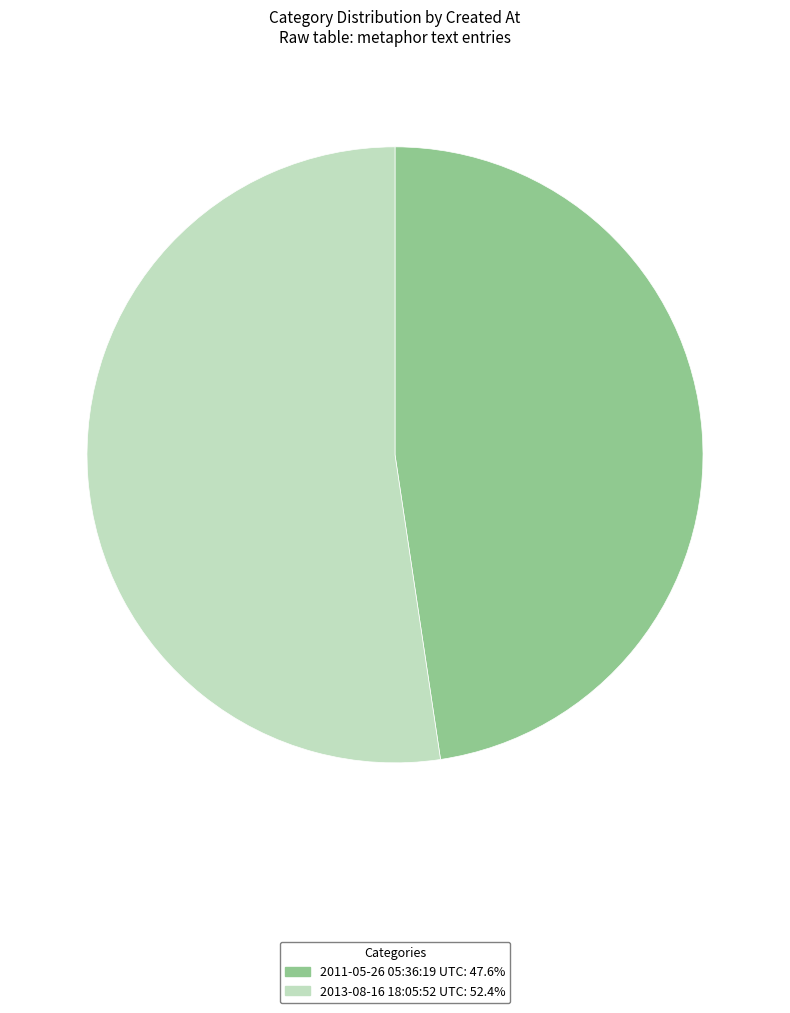

Rank the categories by value from highest to lowest.

2013-08-16 18:05:52 UTC, 2011-05-26 05:36:19 UTC